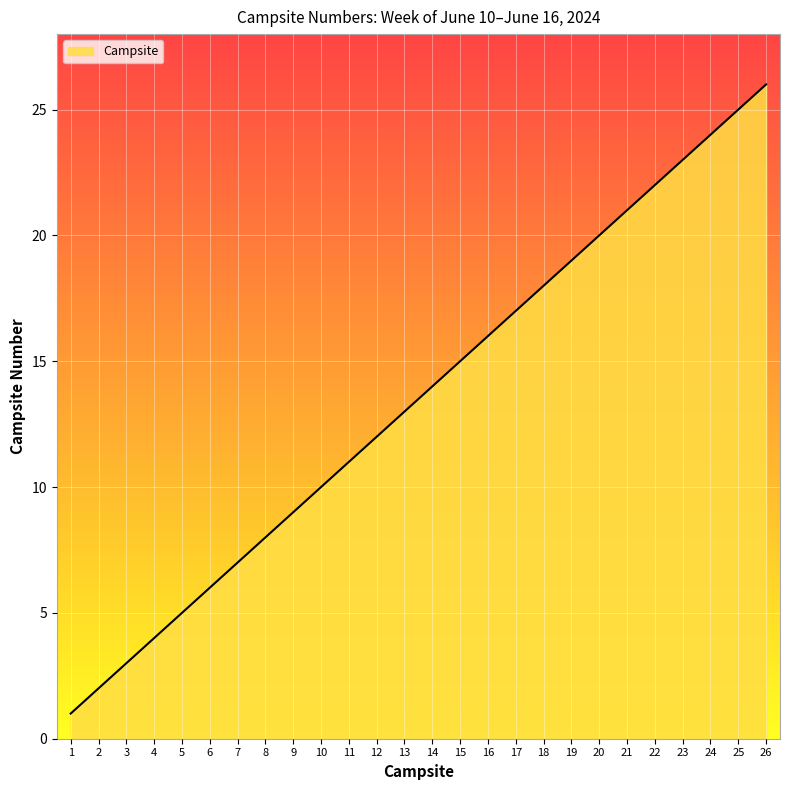

Rank the categories by value from highest to lowest.

26, 25, 24, 23, 22, 21, 20, 19, 18, 17, 16, 15, 14, 13, 12, 11, 10, 9, 8, 7, 6, 5, 4, 3, 2, 1